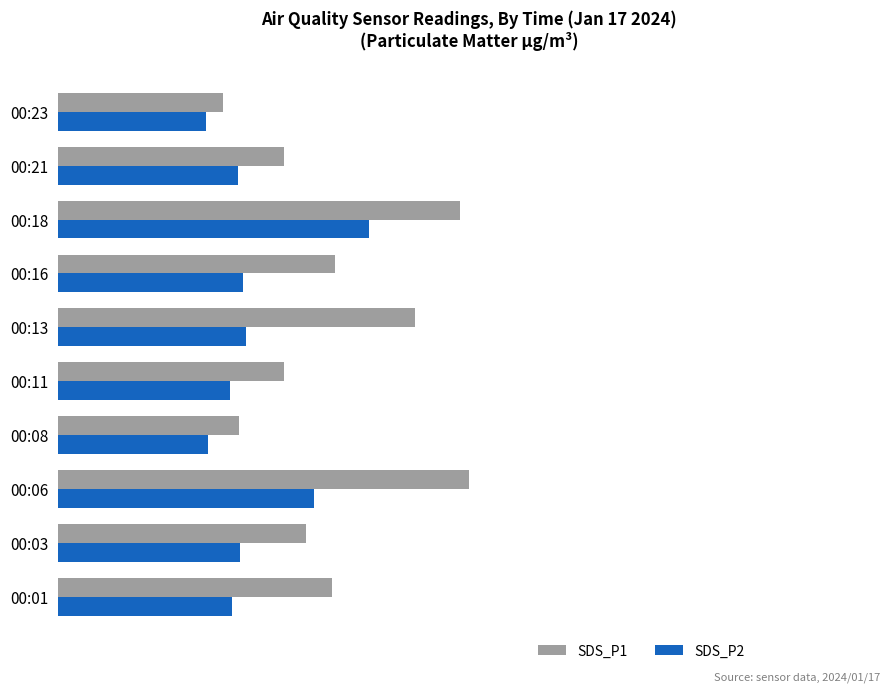

What are all the series names shown in the legend?

SDS_P1, SDS_P2